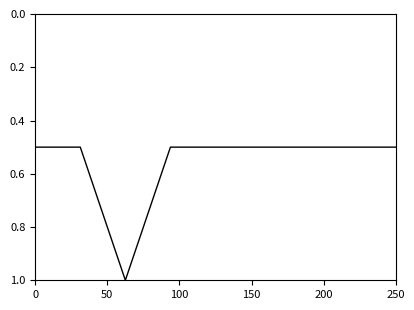

What is the minimum value shown in the chart?

0.5